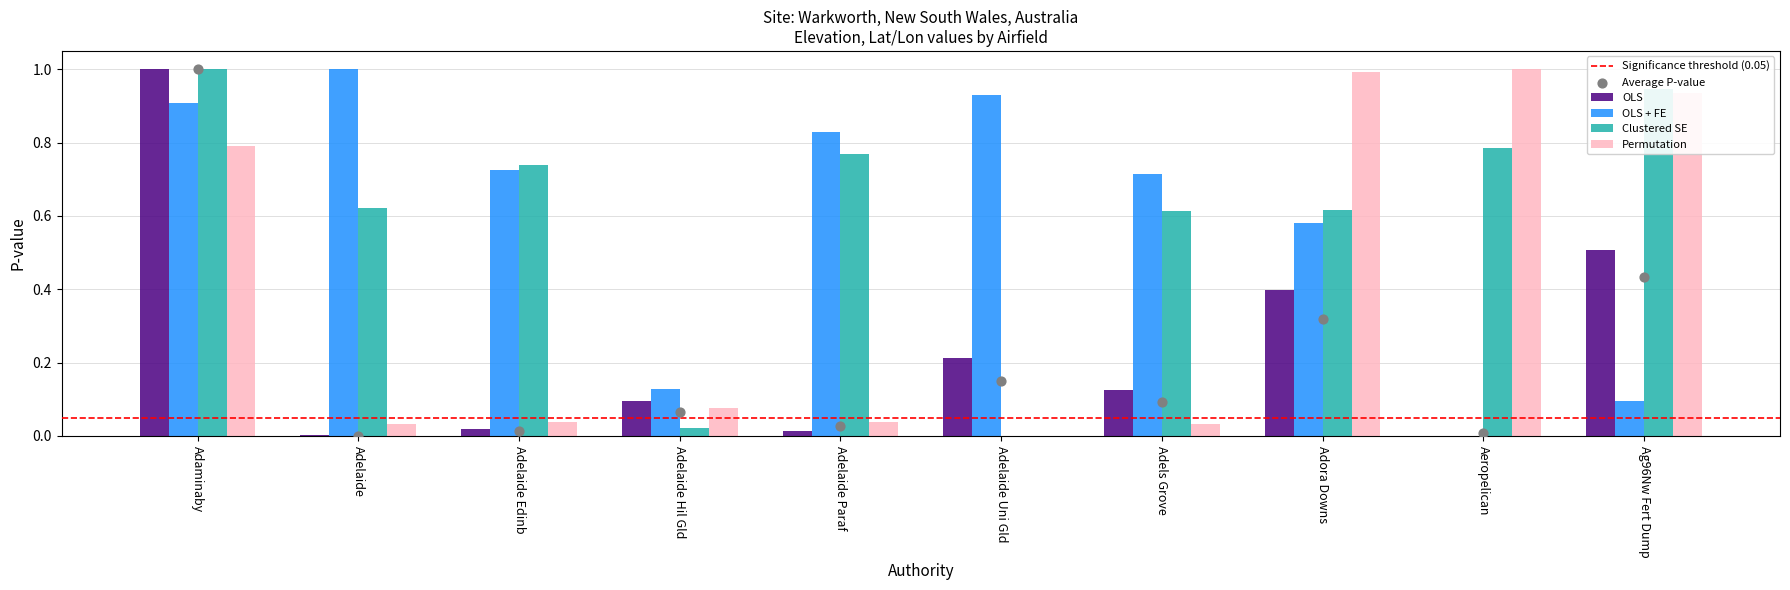

Which series contains the lowest Y value?

OLS